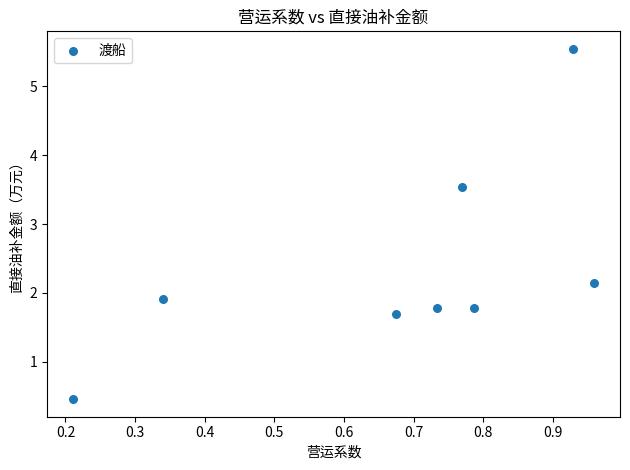

What Y value in the scatter plot is closest to 3?

3.5